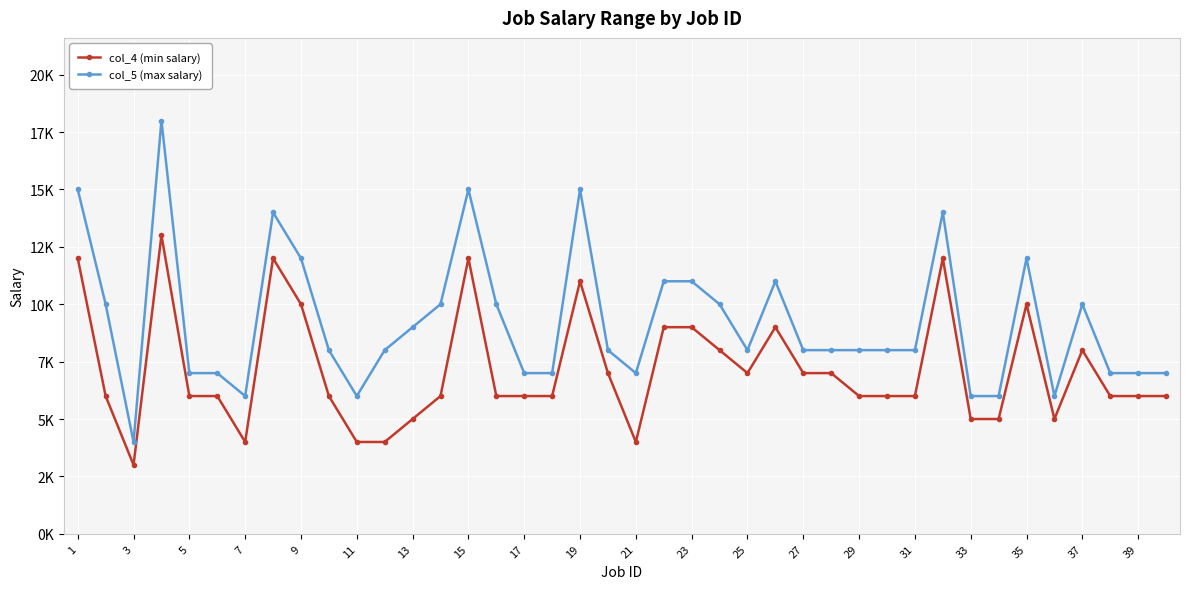

Does the chart display data point markers on the line(s)?

Yes